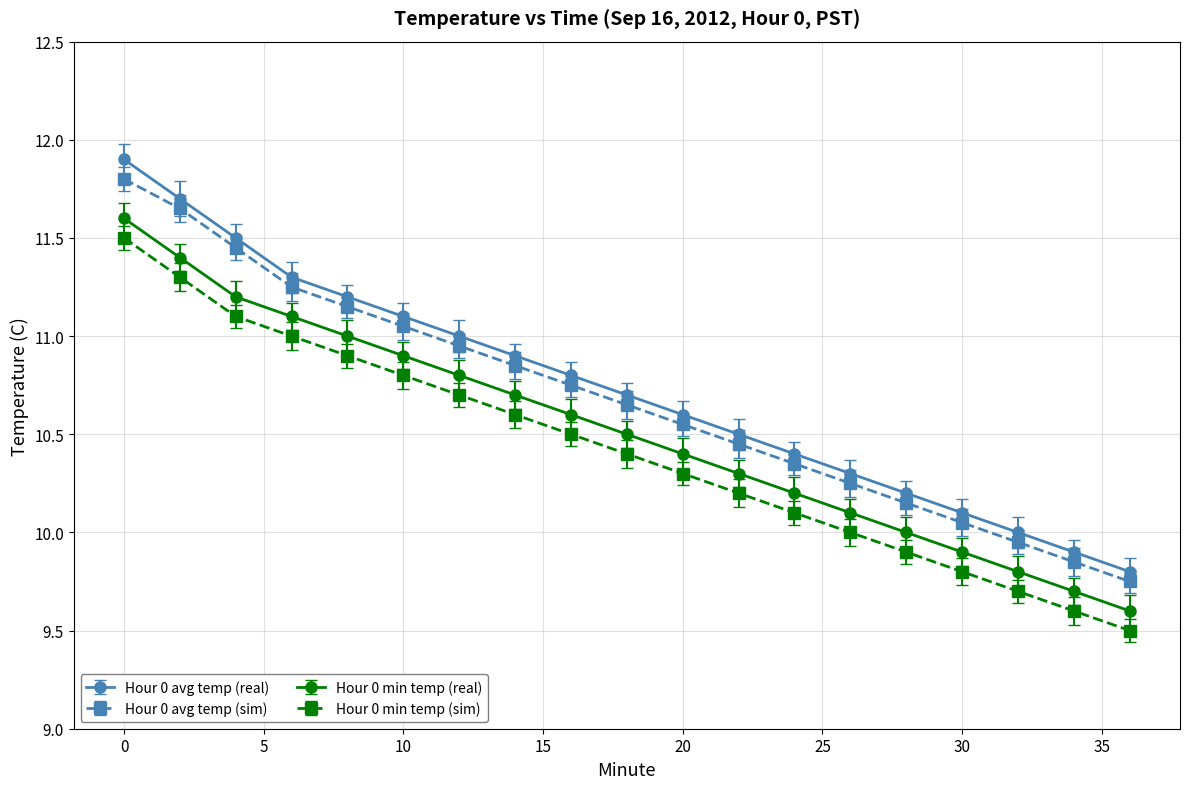

True or false: Hour 0 min temp (sim) and Hour 0 avg temp (sim) intersect in this chart.

False